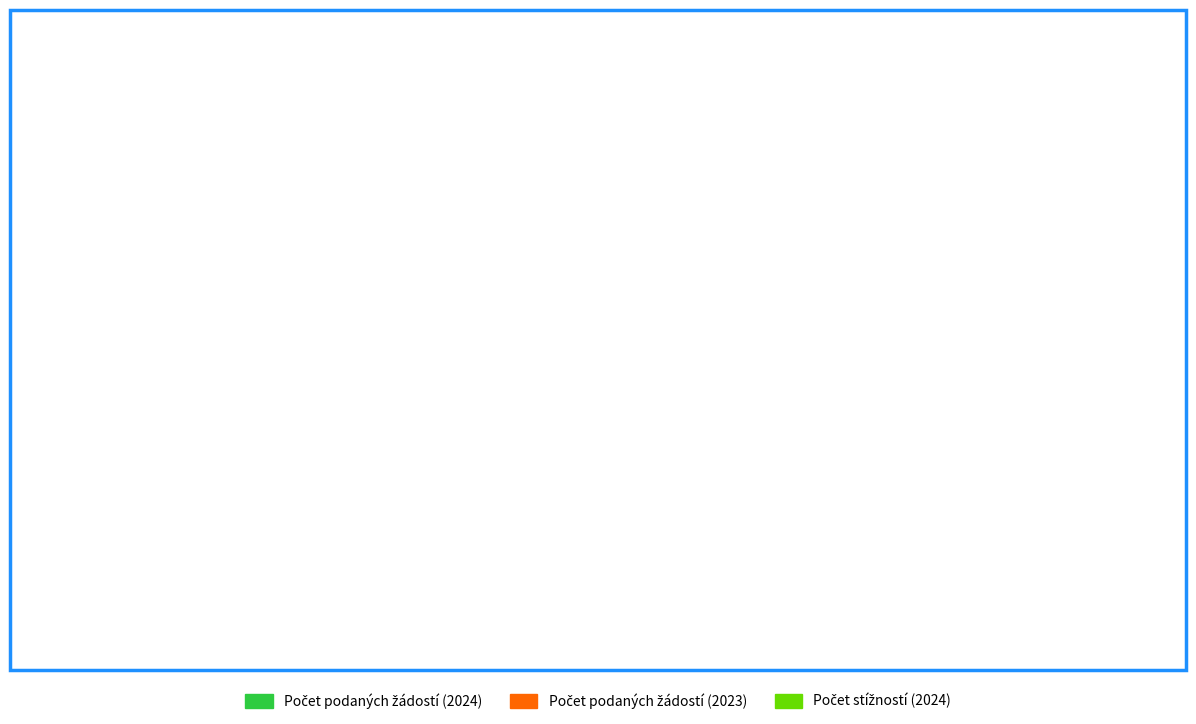

Is there any slice that represents more than half of the pie?

Yes